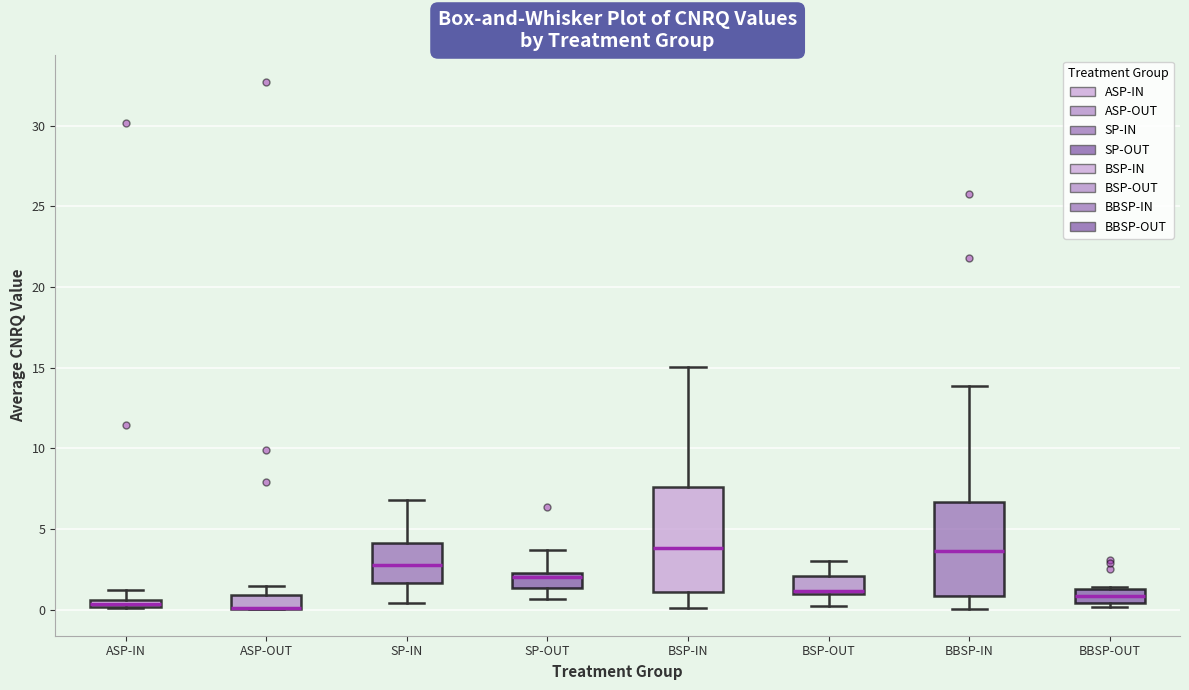

Where does the lower whisker of the box for BSP-IN end on the y-axis? The values are not printed on the chart, so give them approximately, as read against the axis.

0.0